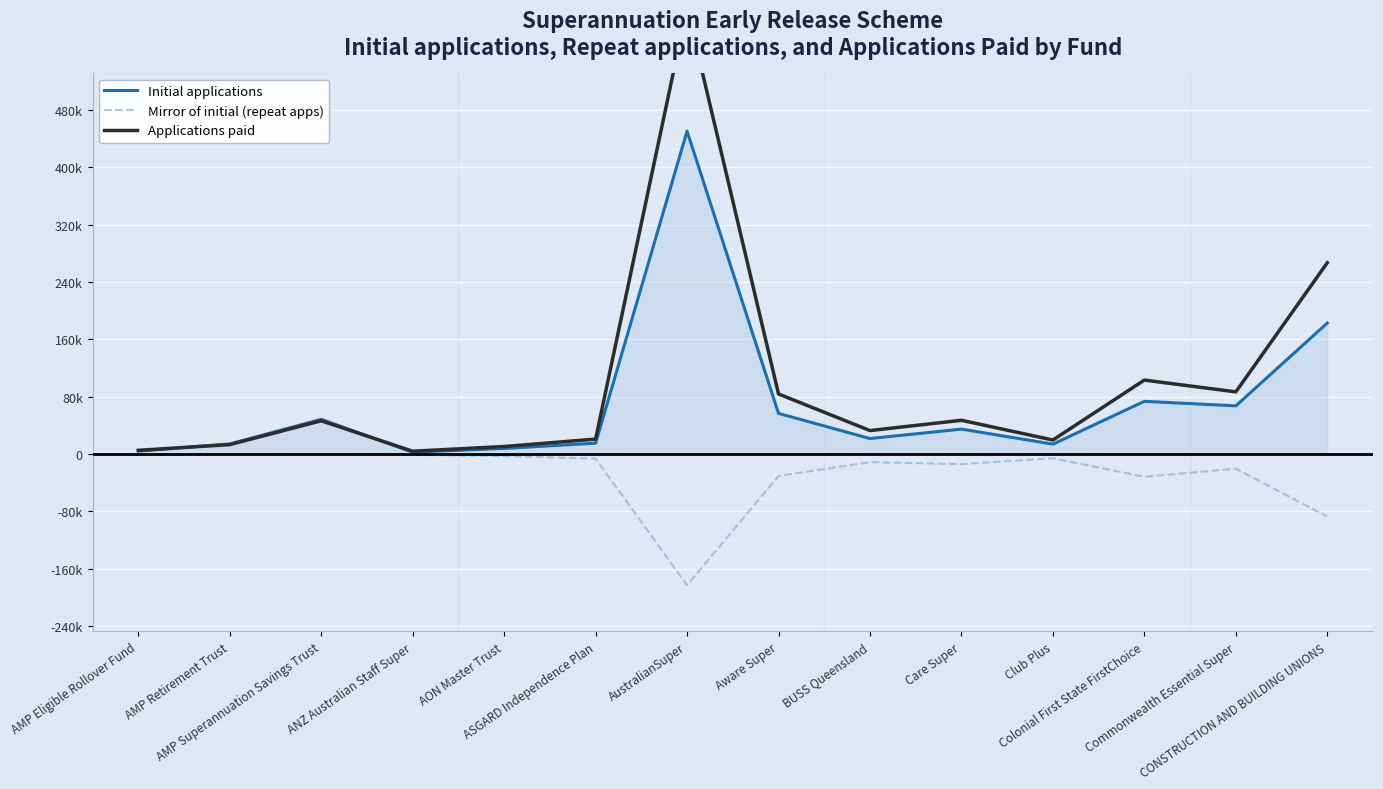

Rank the categories by Mirror of initial (repeat apps) value from highest to lowest.

AMP Superannuation Savings Trust, AMP Retirement Trust, AMP Eligible Rollover Fund, ANZ Australian Staff Super, AON Master Trust, Club Plus, ASGARD Independence Plan, BUSS Queensland, Care Super, Commonwealth Essential Super, Aware Super, Colonial First State FirstChoice, CONSTRUCTION AND BUILDING UNIONS, AustralianSuper